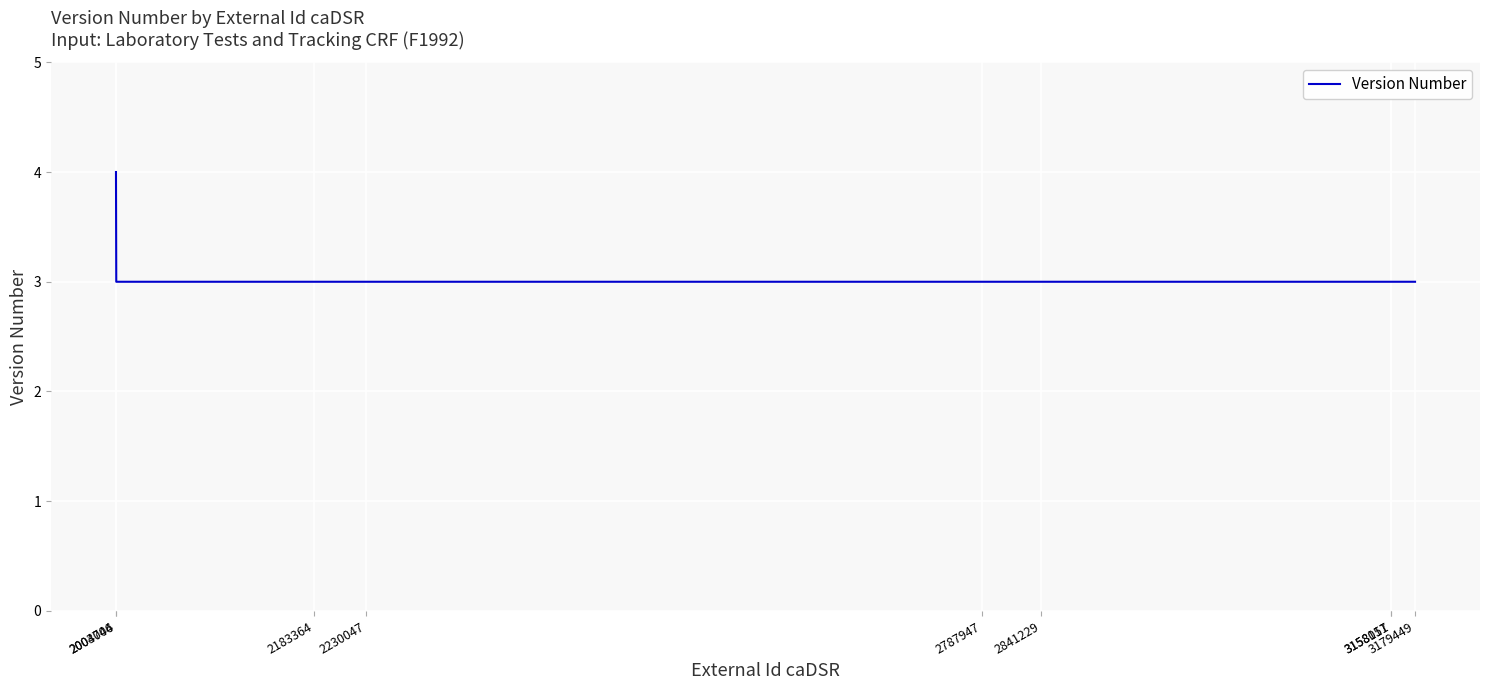

What is the maximum value shown in the chart?

4